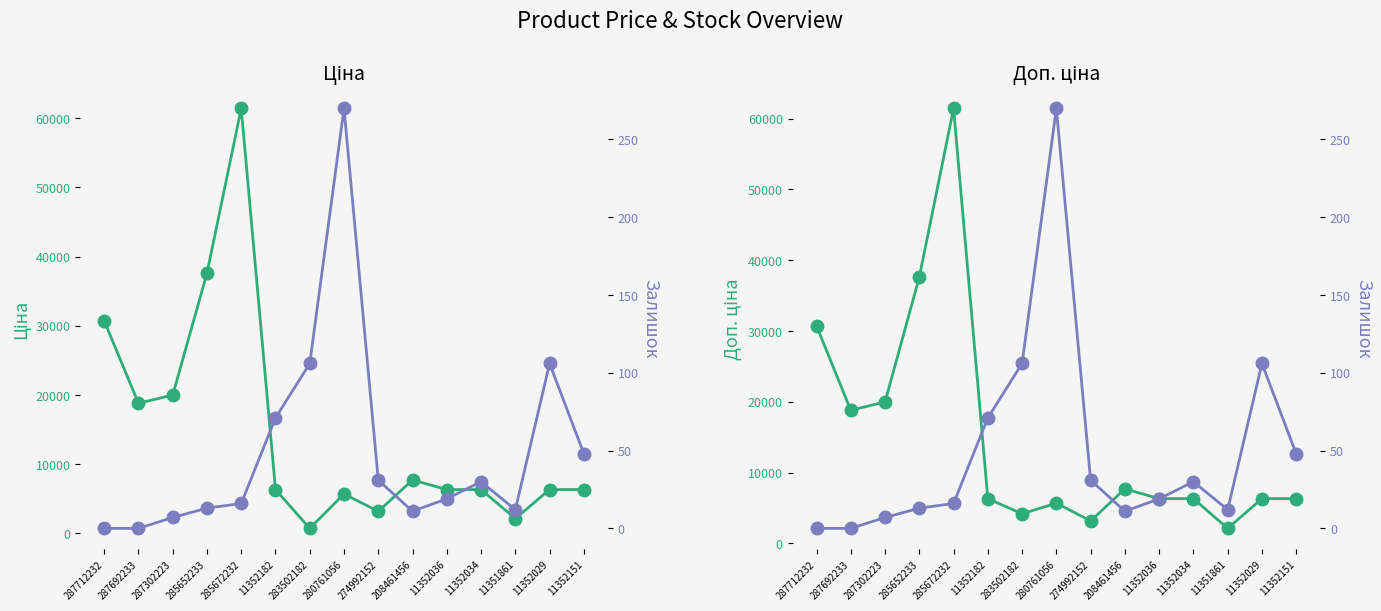

What is the difference between the maximum and minimum values in the Ціна series?

60740.0